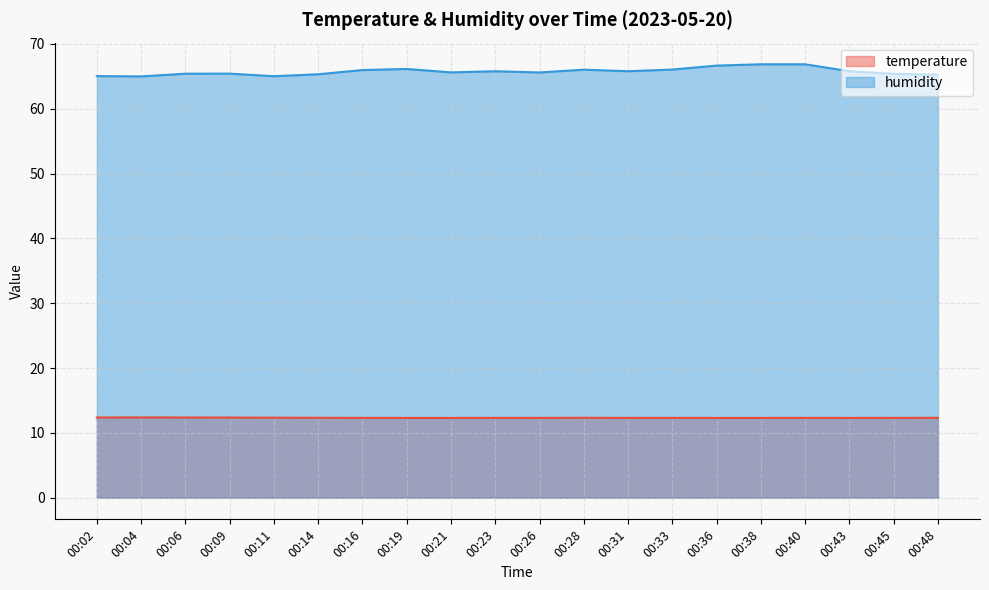

Which series has the largest total across all categories?

humidity